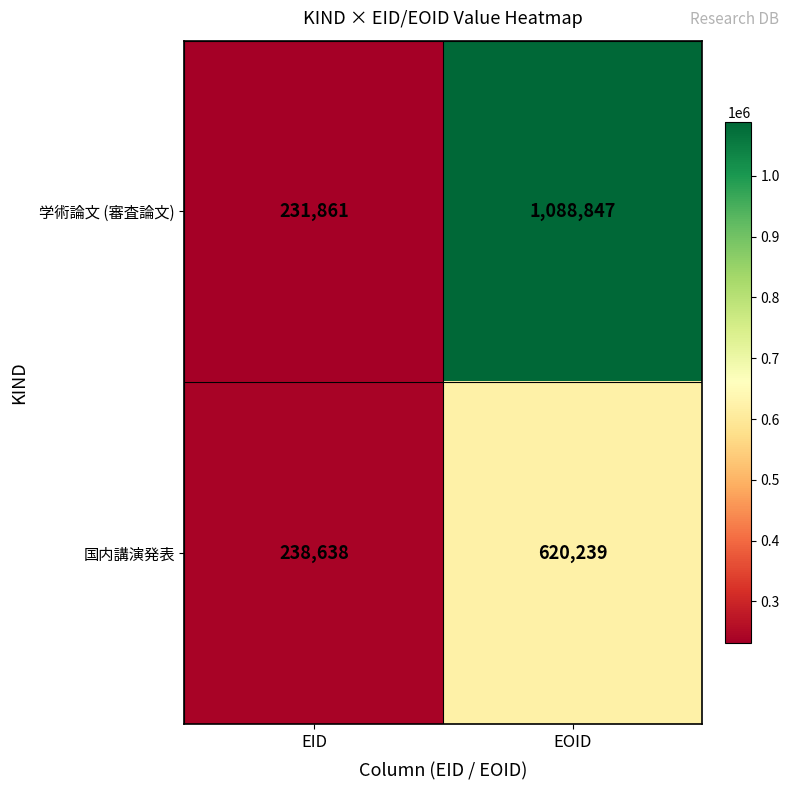

What is the difference between the 学術論文 (審査論文) values at EOID and EID?

856986